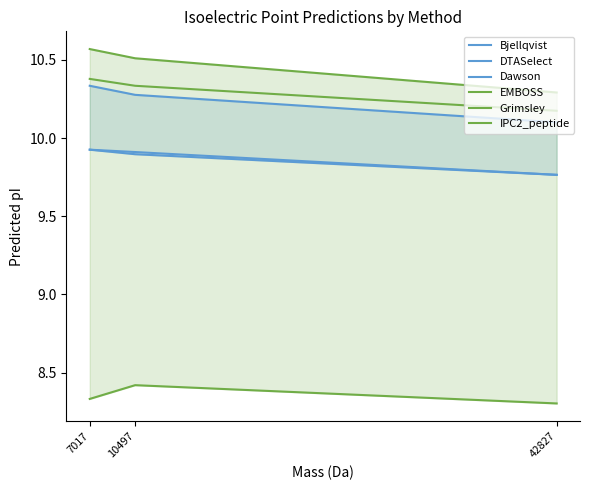

How many lines are shown in the chart?

6